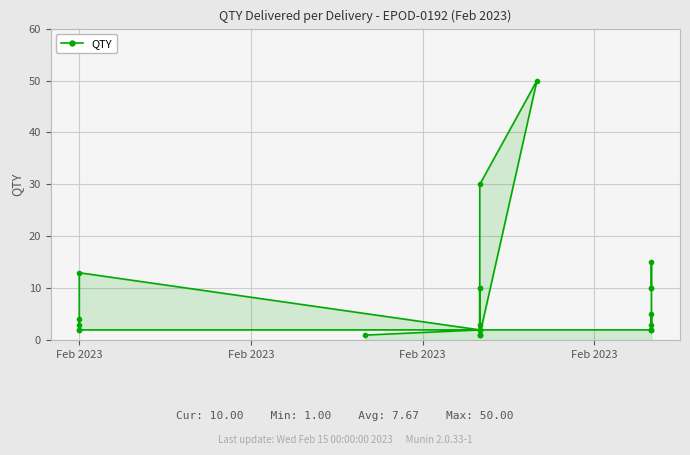

Count the number of categories in the chart.

24